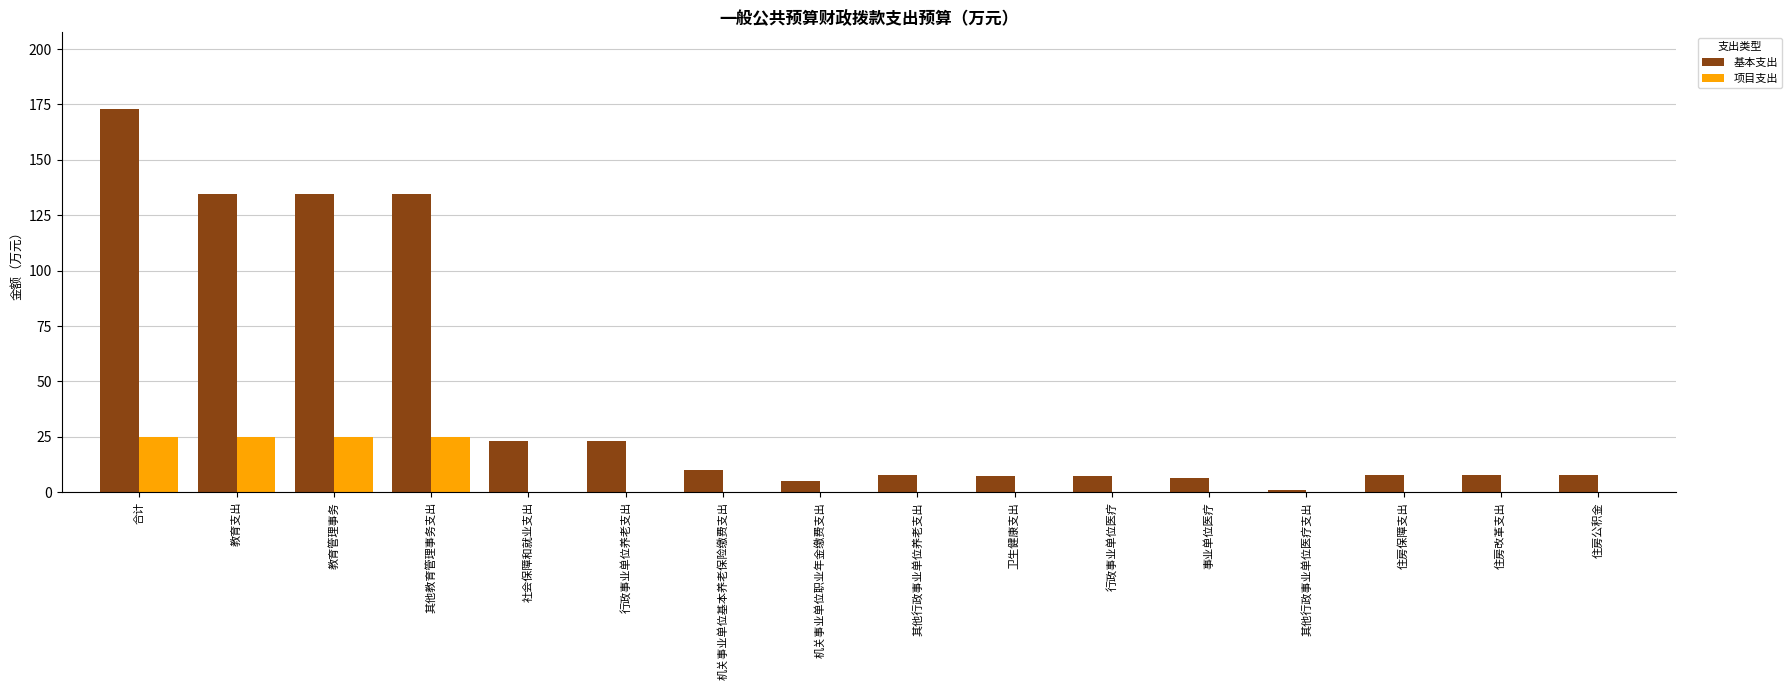

What are all the series names shown in the legend?

基本支出, 项目支出